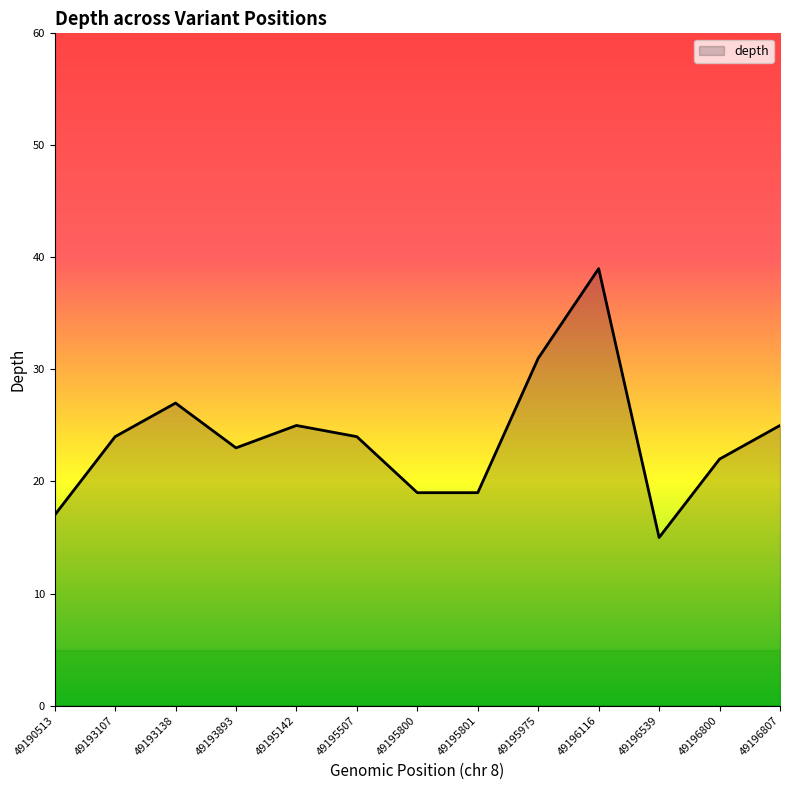

What is the difference between the maximum and minimum values?

24